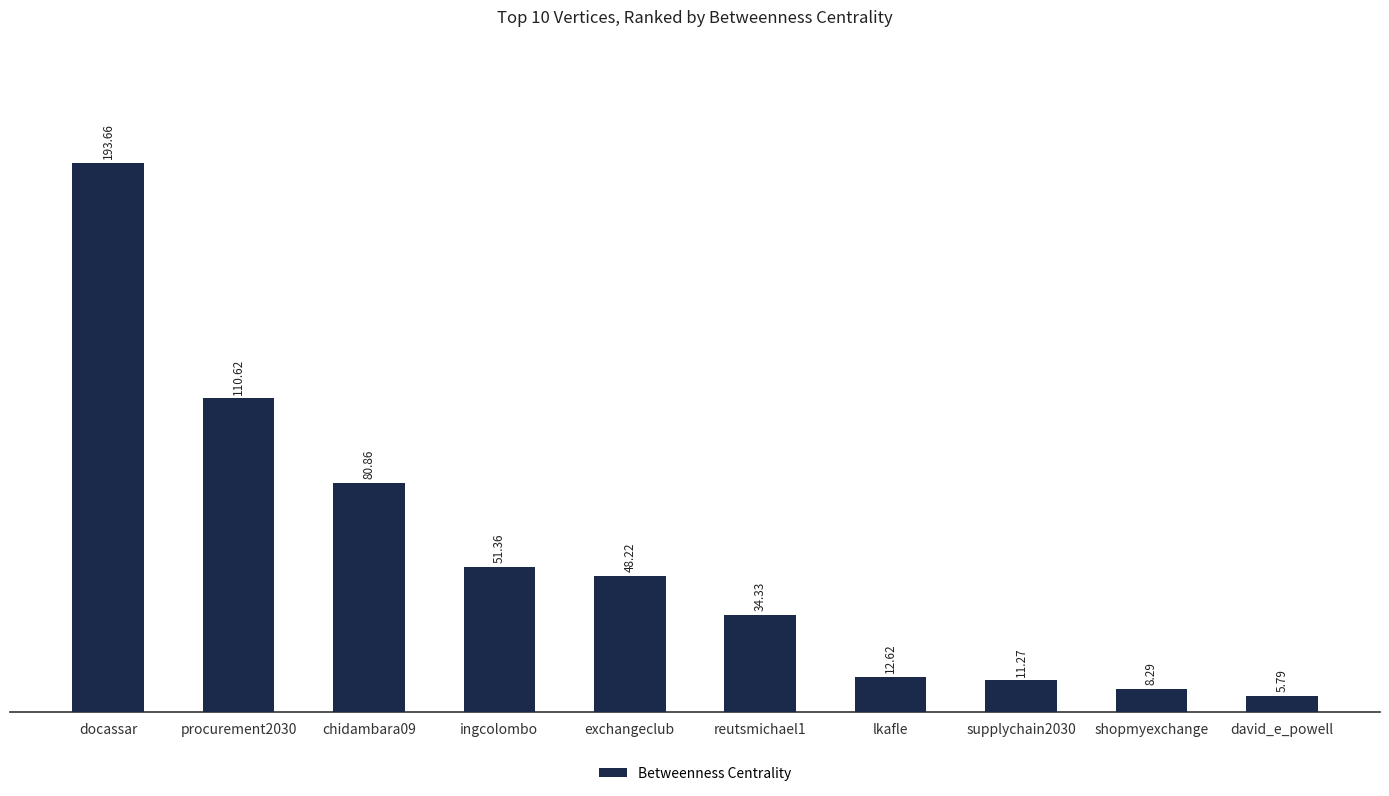

What is the greatest value displayed?

193.7